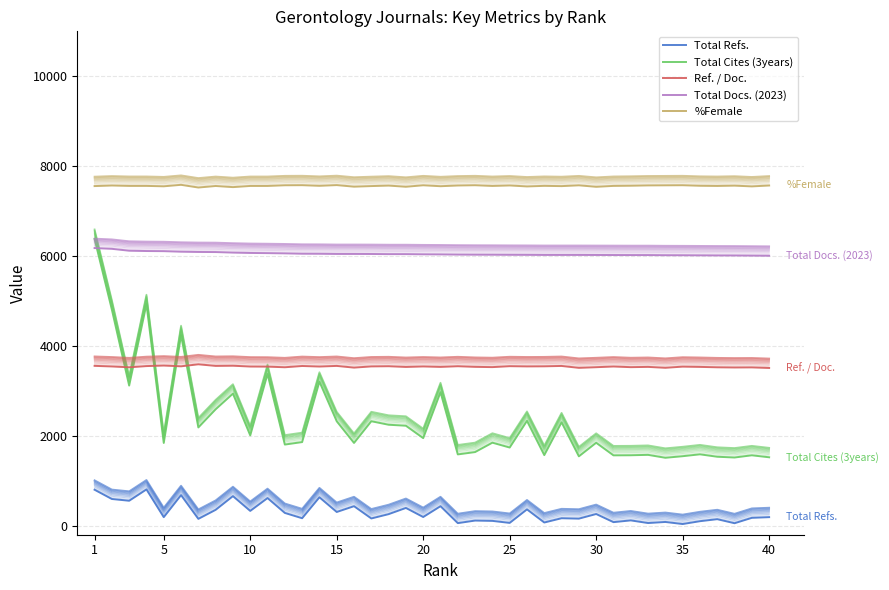

What are all the series names shown in the legend?

Total Refs., Total Cites (3years), Ref. / Doc., Total Docs. (2023), %Female